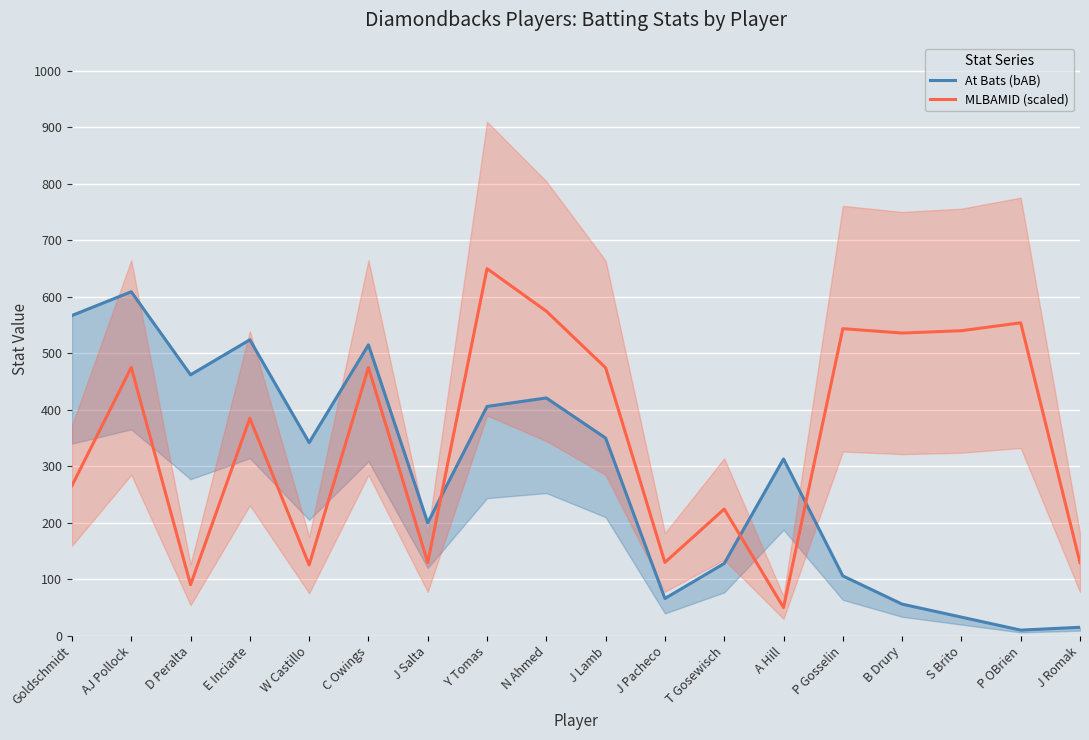

How many lines are shown in the chart?

2